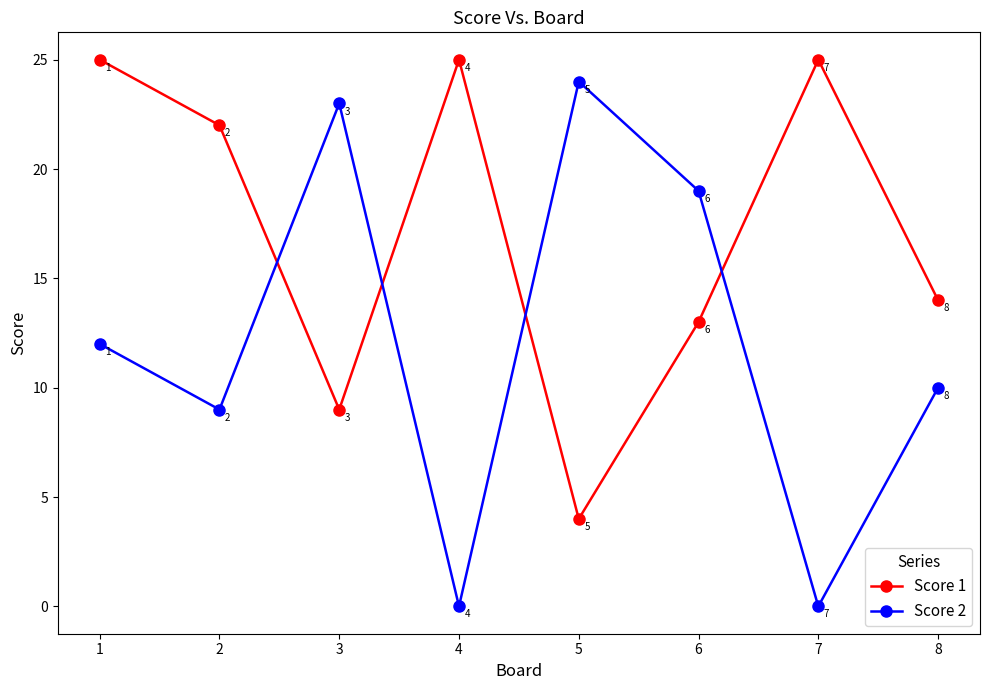

How many series are shown in this chart?

2